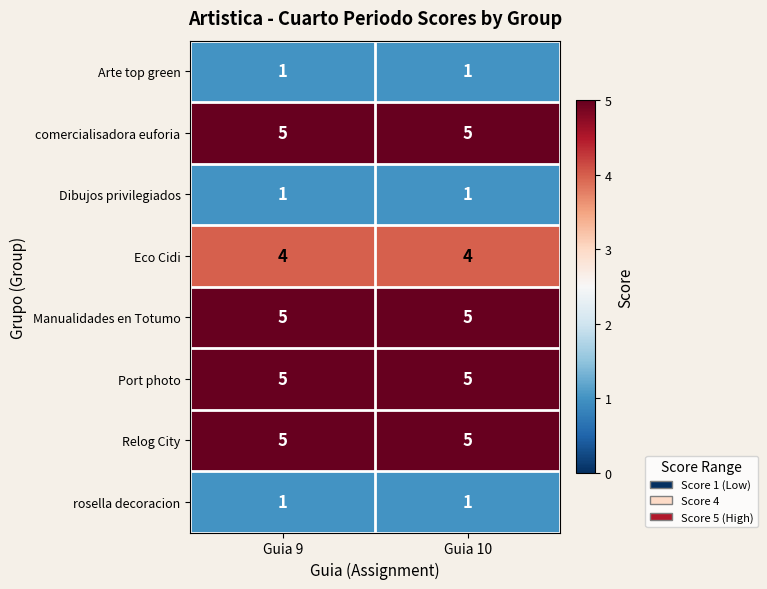

What is the difference between the highest and lowest values at Guia 9?

4